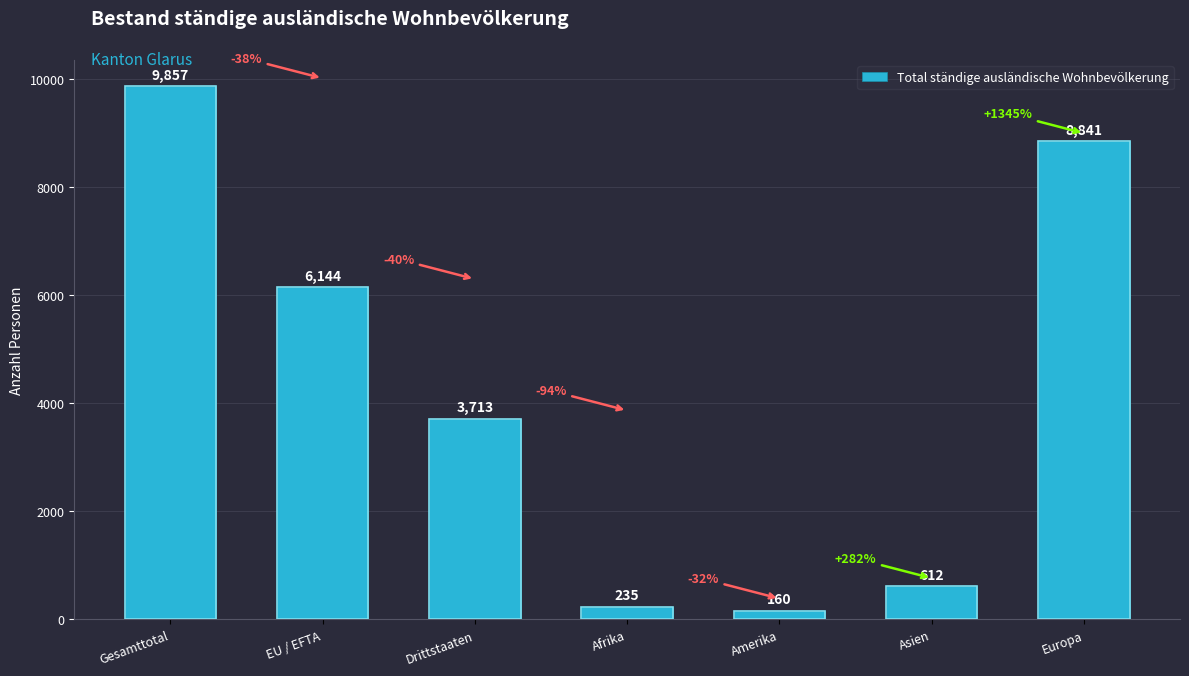

What is the average value?

4223